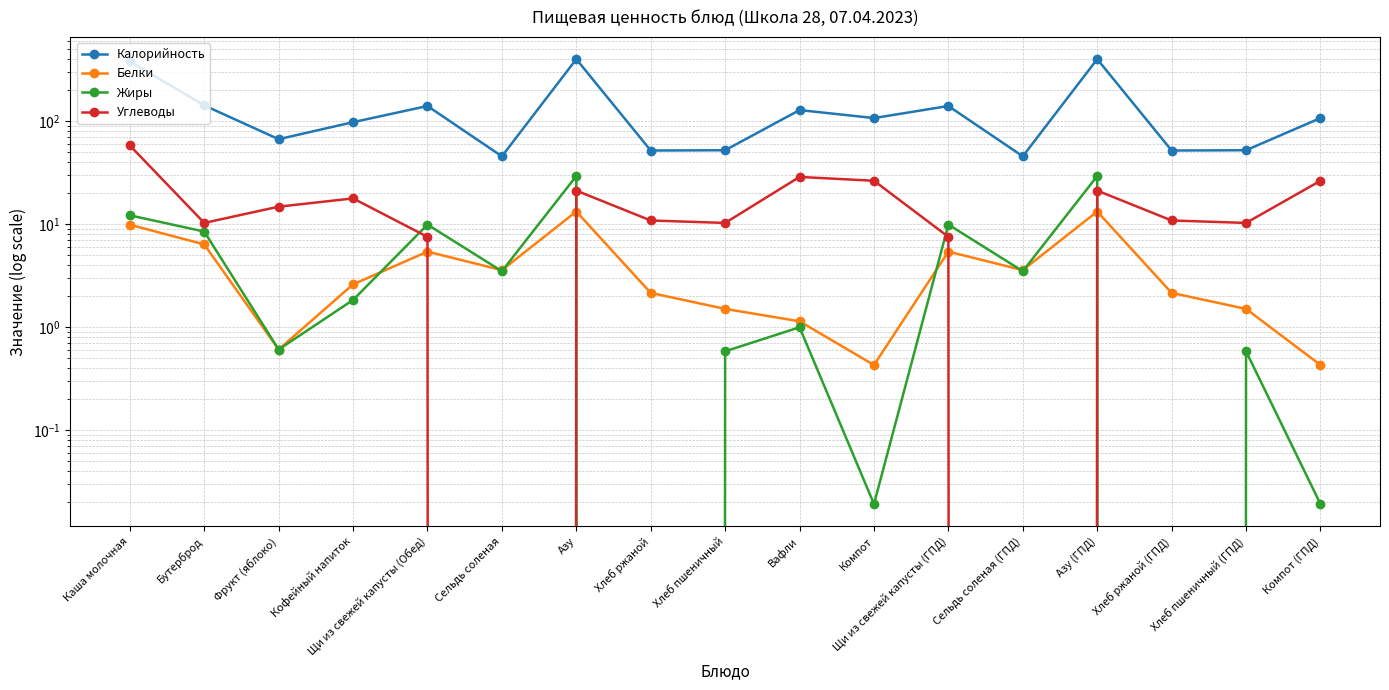

What is the total value across all series at Фрукт (яблоко)?

83.0